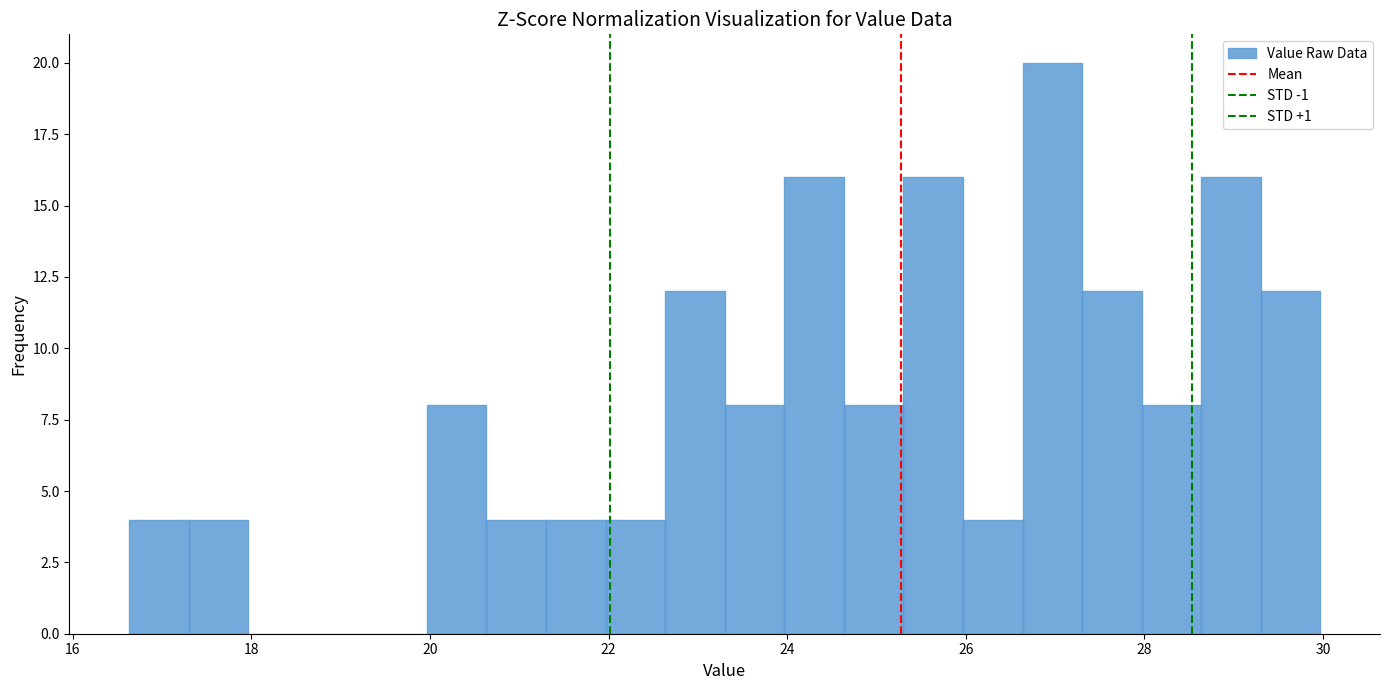

Around what value on the x-axis is the tallest bar? Give the approximate position of its centre, as read against the axis.

27.0